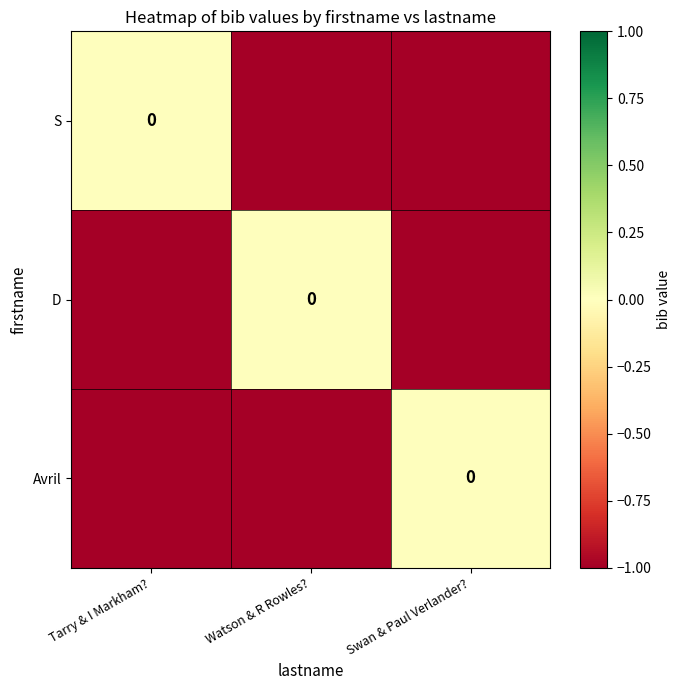

True or false: Avril has a value of 0 at Swan & Paul Verlander?.

True